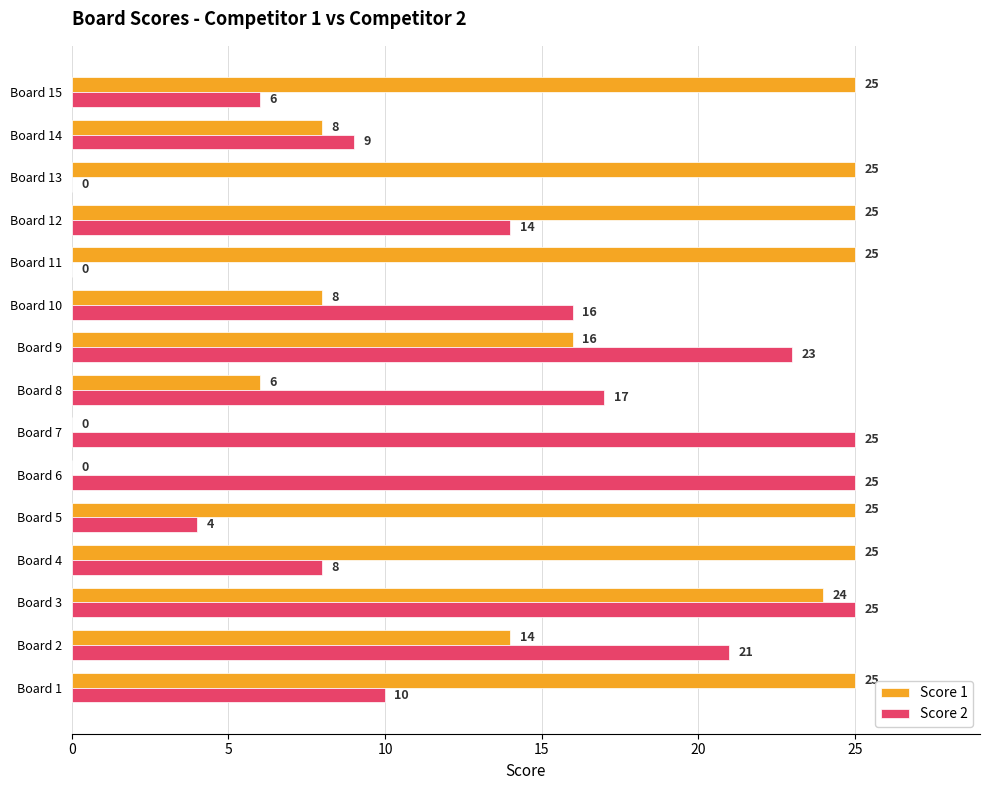

What are all the series names shown in the legend?

Score 1, Score 2